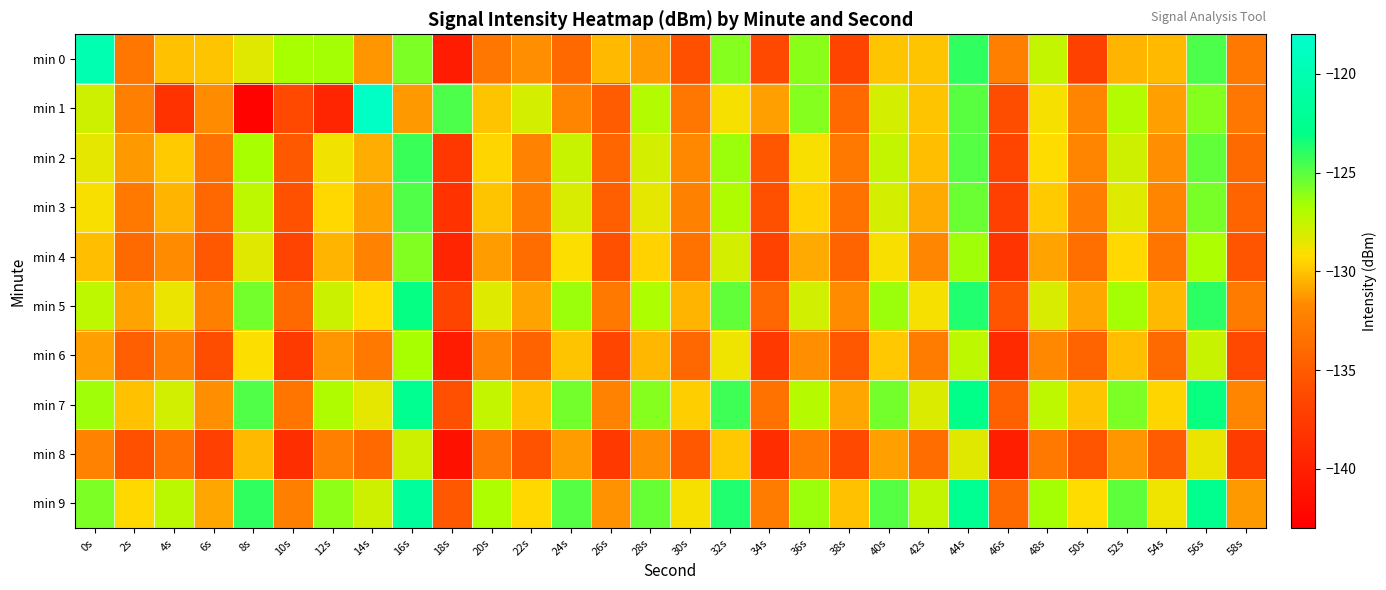

Count the number of data series in this chart.

10